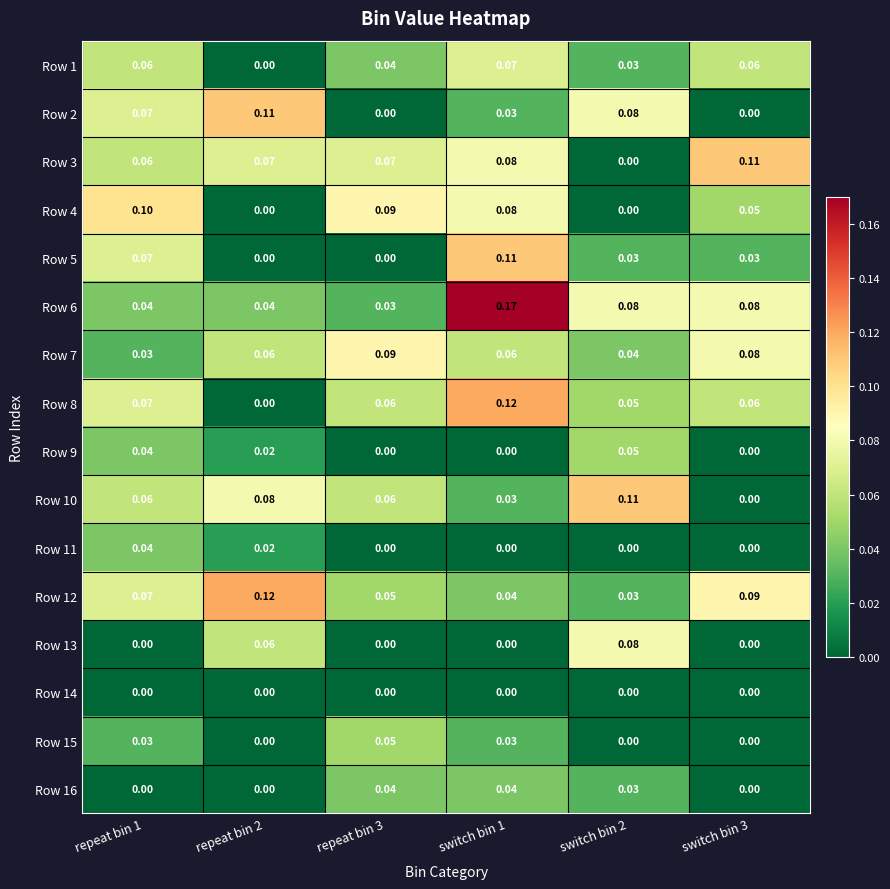

At how many categories does at least one series exceed 0?

6